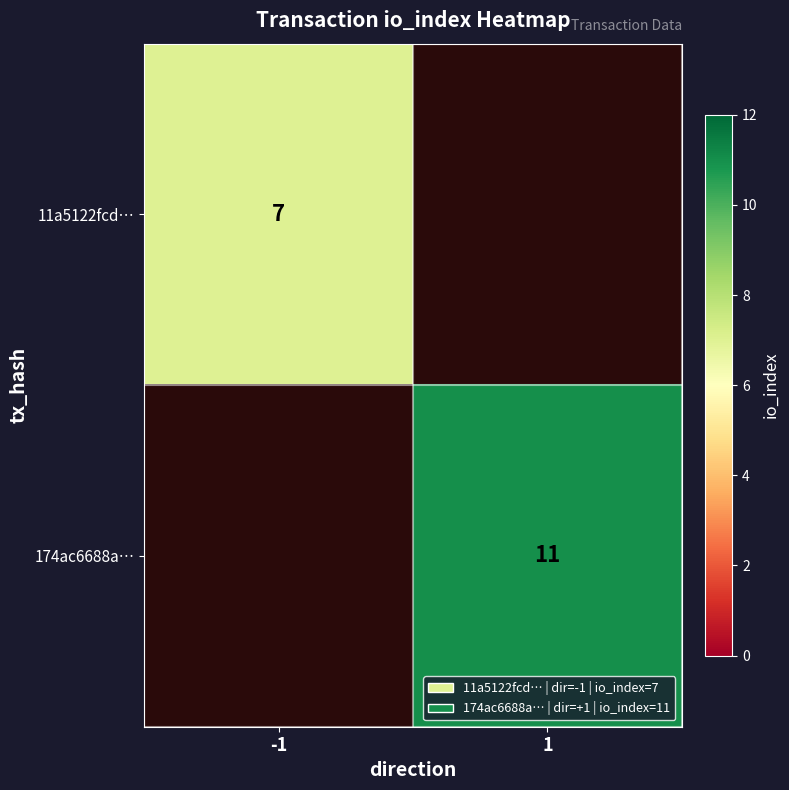

Is it true that 174ac6688a… equals 3.2 at 1?

False